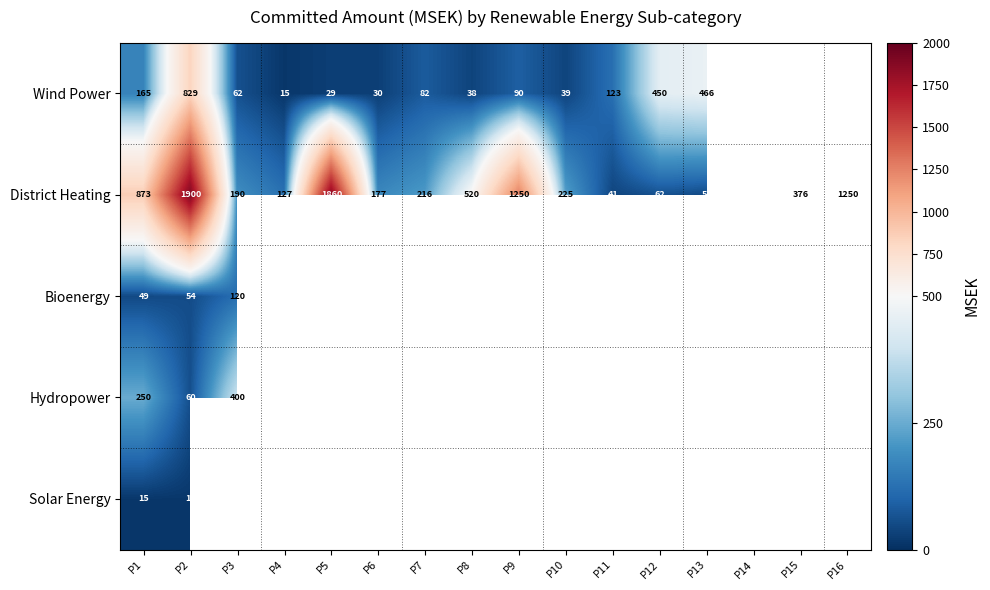

The Wind Power series shows 123 at P11. True or false?

True